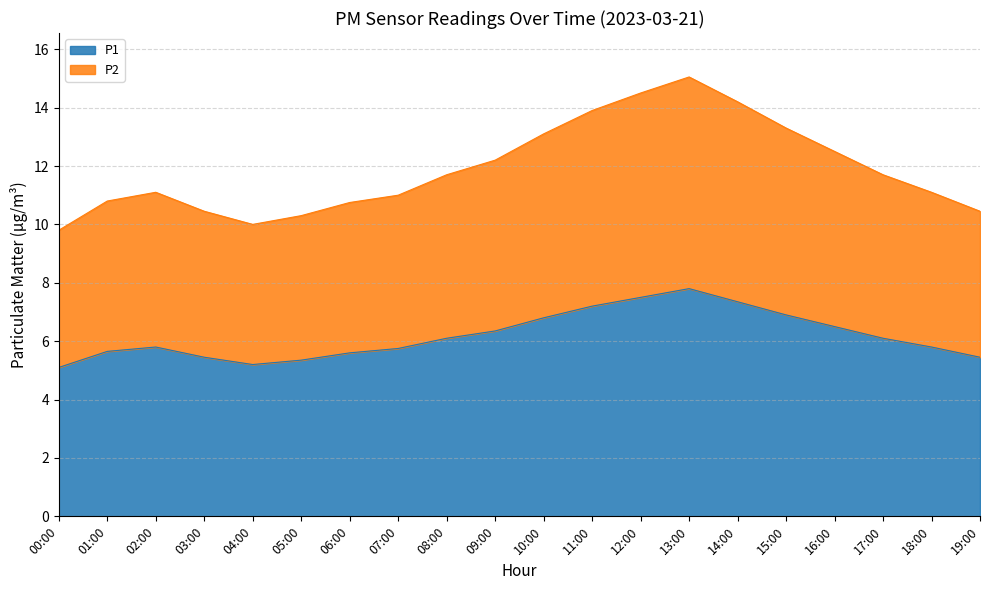

Rank the series by their maximum value, from lowest to highest.

P1, P2